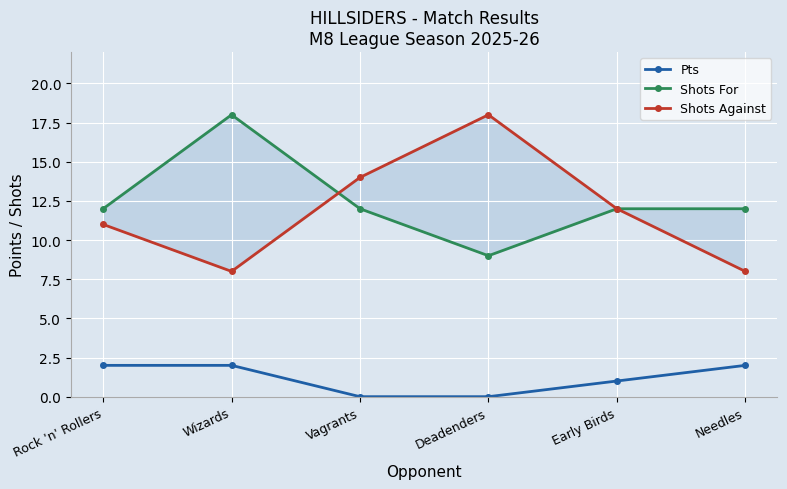

How many lines are shown in the chart?

3